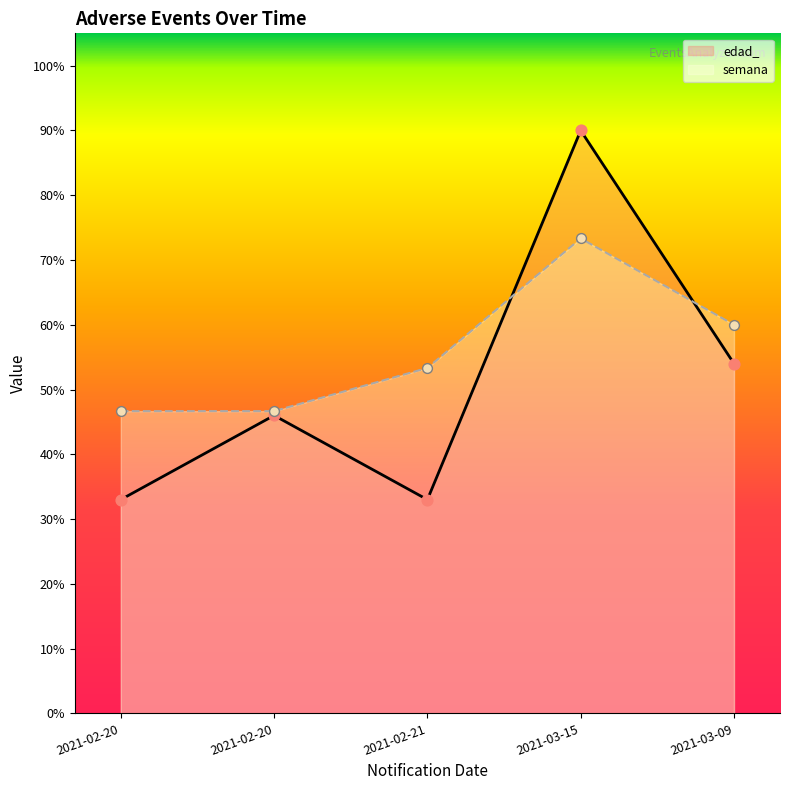

Which series reaches the maximum Y coordinate?

edad_